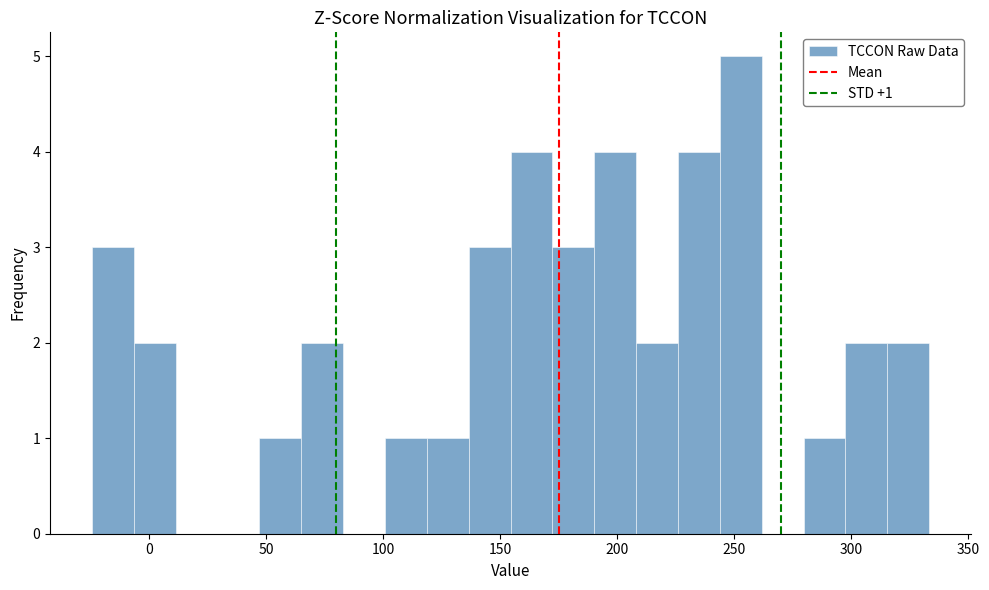

Read against the x-axis, roughly where is the centre of the tallest bar?

255